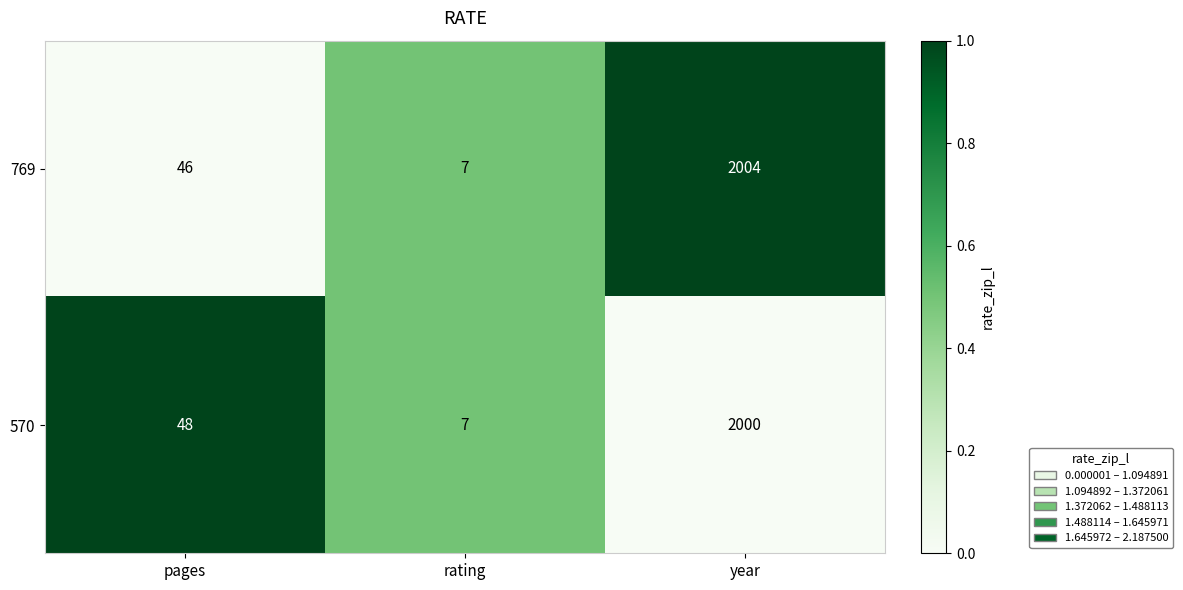

Where is 570 nearest to the value 1003?

pages